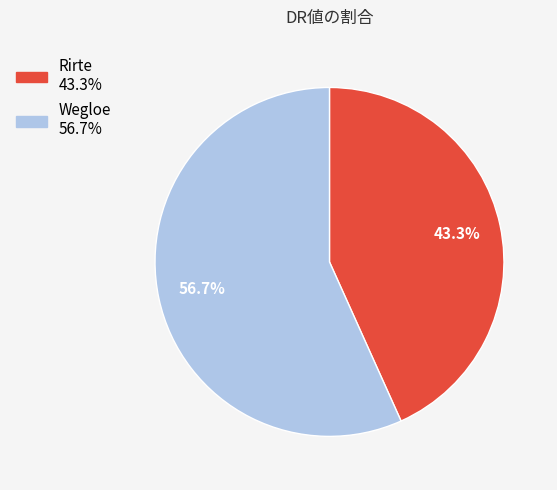

To the nearest percent, what is the difference between the largest and smallest slice percentages?

13%